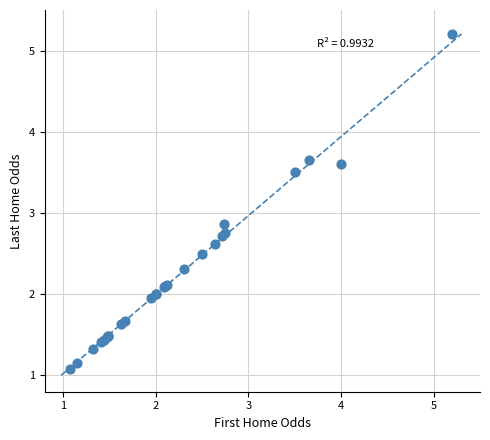

What Y value in the scatter plot is closest to 3?

2.9